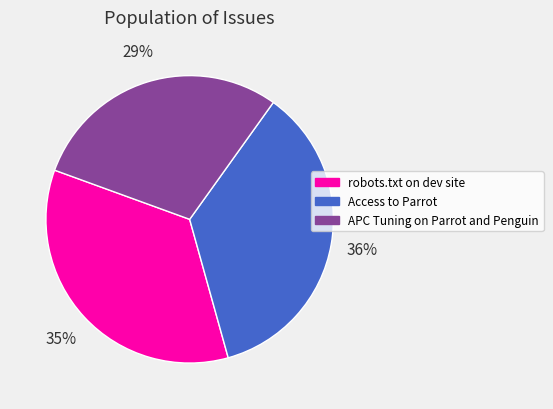

Which slice is the smallest?

APC Tuning on Parrot and Penguin